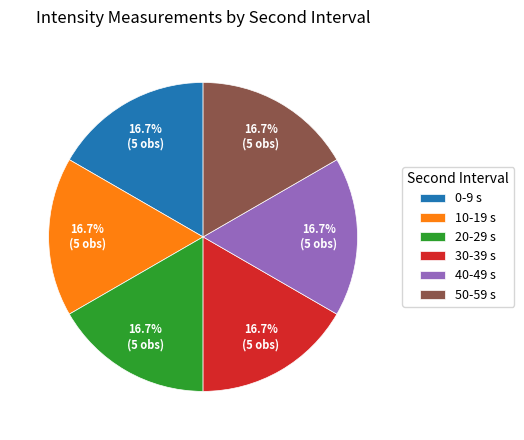

The 50 slice represents 27% of the pie. True or false?

False